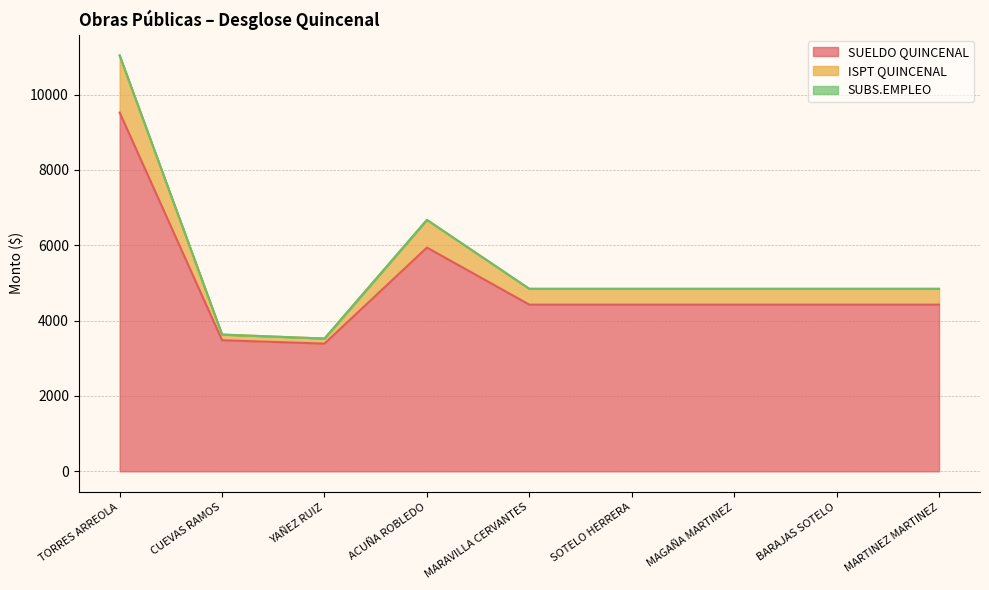

Which category has the highest value across all series?

TORRES ARREOLA